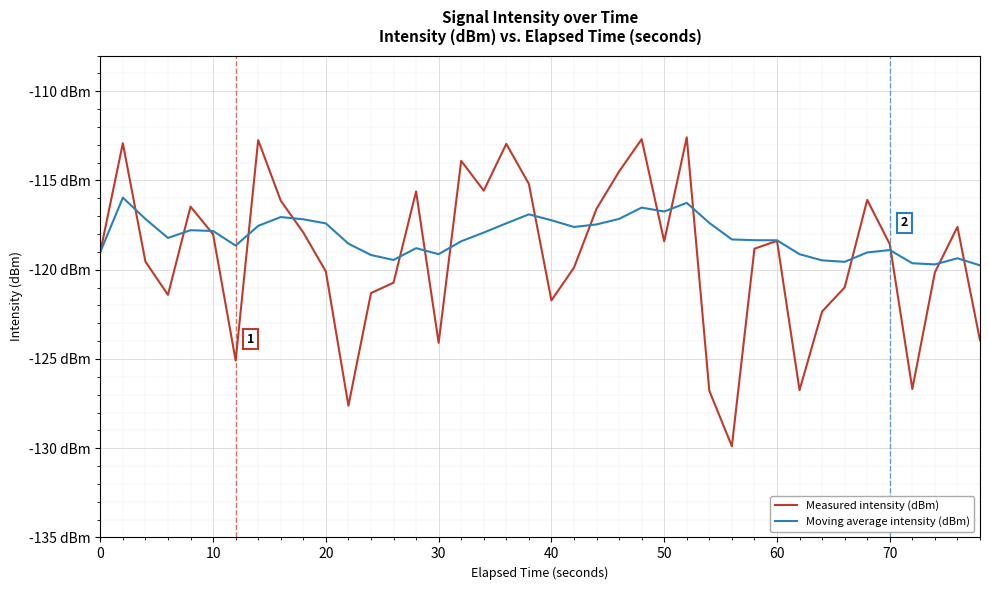

What are all the series names shown in the legend?

Measured intensity (dBm), Moving average intensity (dBm)